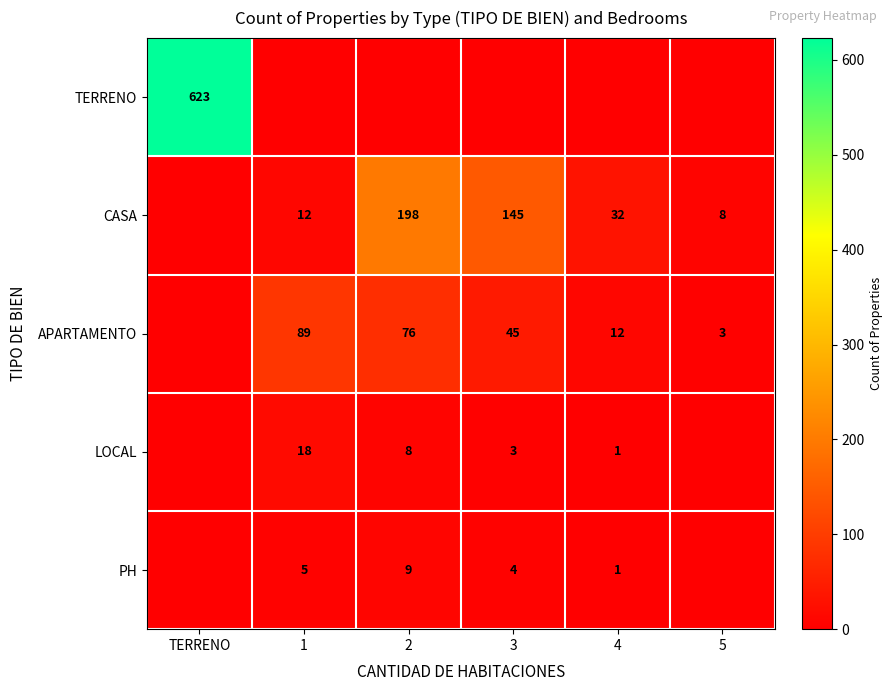

Which has a higher value, 4 or TERRENO?

TERRENO